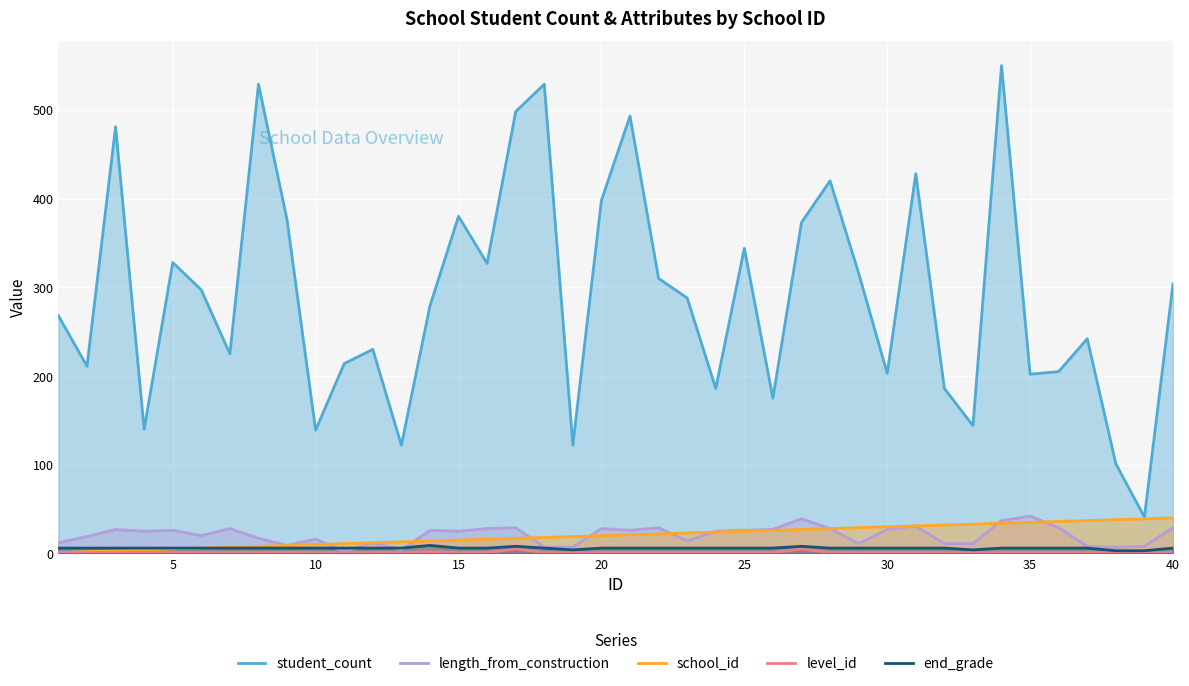

How many lines are shown in the chart?

5